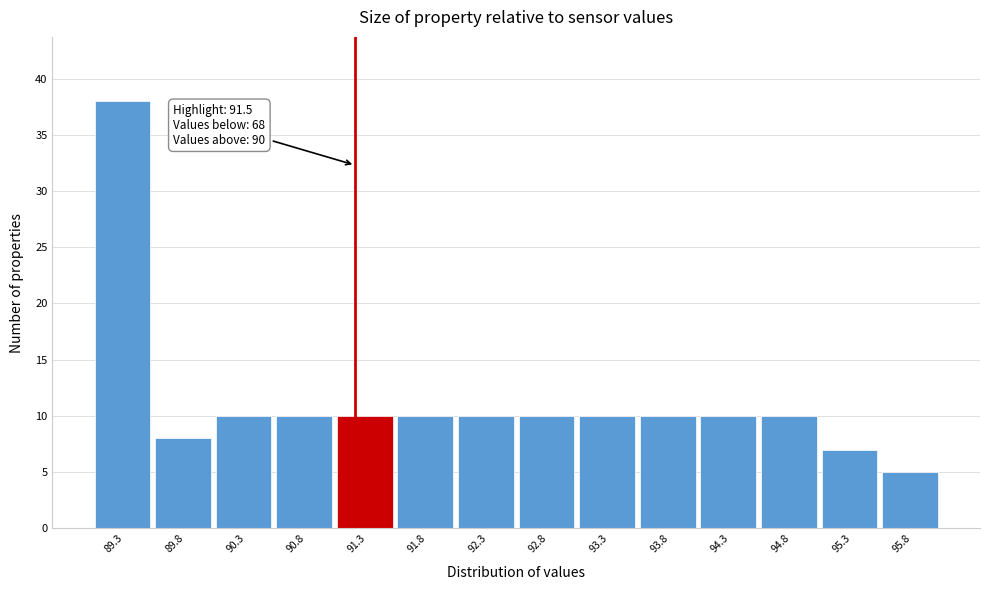

Reading left to right, what are all the values shown in this chart?

89.3=38	89.8=8	90.3=10	90.8=10	91.3=10	91.8=10	92.3=10	92.8=10	93.3=10	93.8=10	94.3=10	94.8=10	95.3=7	95.8=5